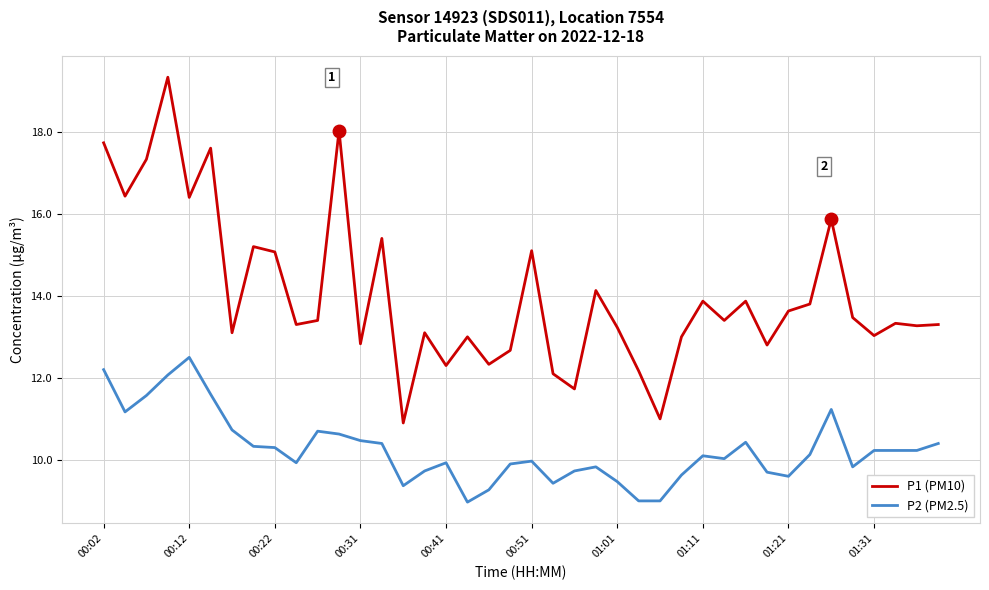

What is the minimum value shown in the chart?

9.0